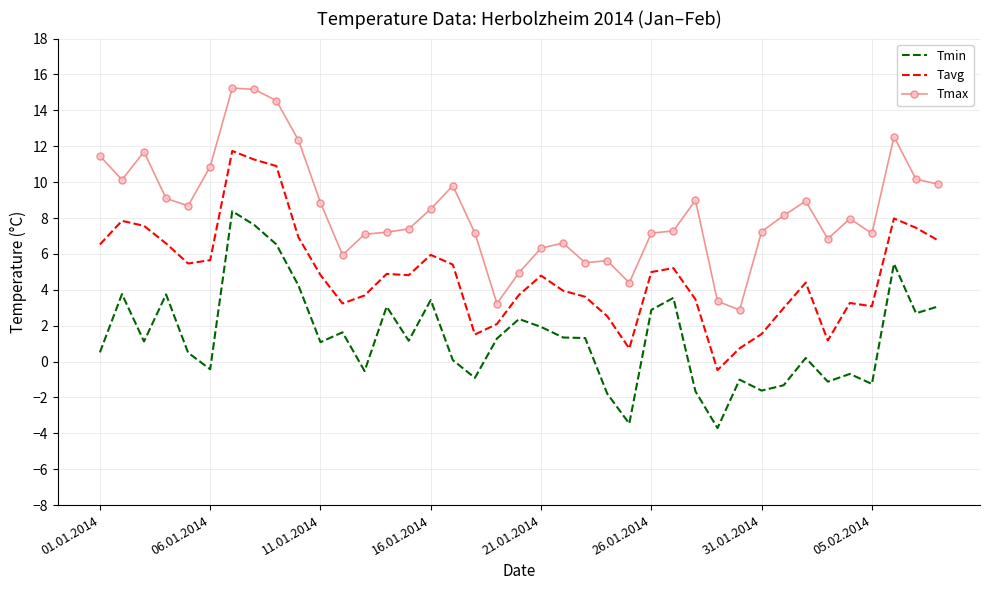

Which series has the largest total across all categories?

Tmax